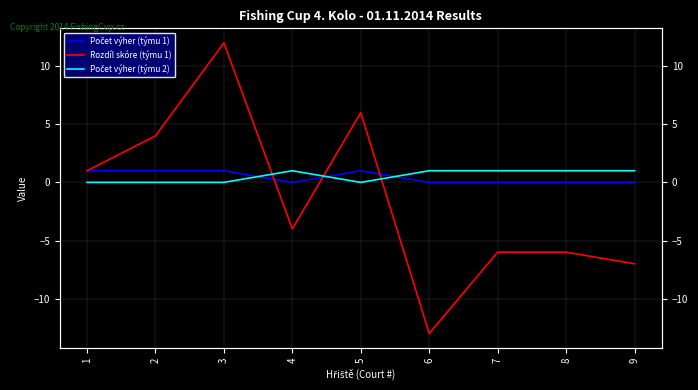

Which series ends up on top after the final intersection of Rozdíl skóre (týmu 1) and Počet výher (týmu 1)?

Počet výher (týmu 1)